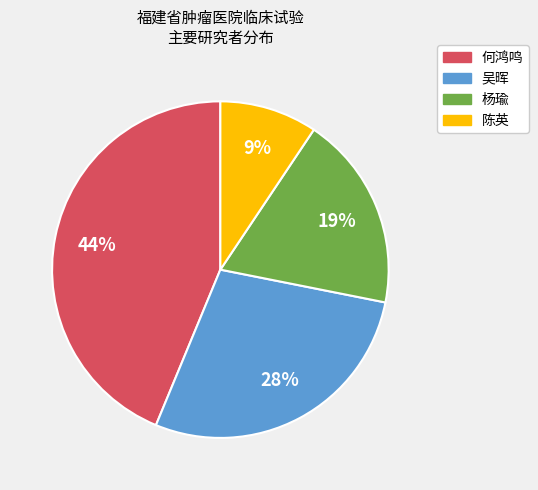

How many slices are in this pie chart?

4